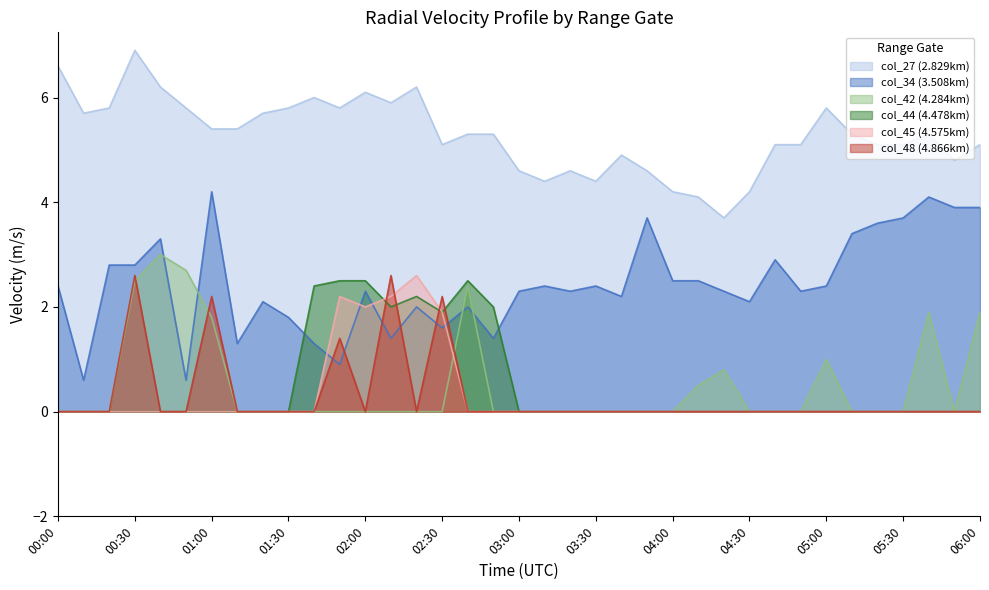

List the series in order of their peak value, lowest first.

col_44, col_45, col_48, col_42, col_34, col_27